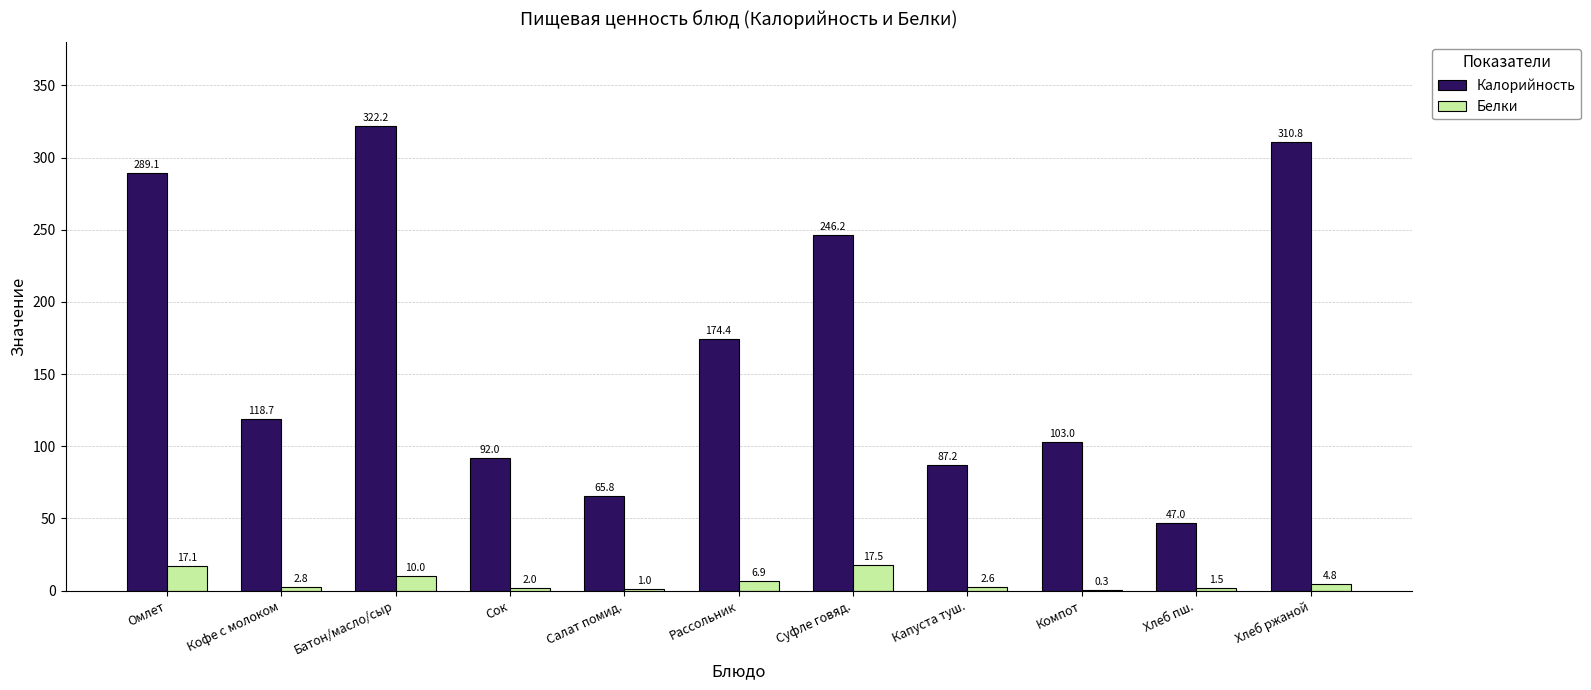

Reading right to left, transcribe all the data shown in this chart.

Калорийность: 310.8	47.0	103.0	87.2	246.2	174.4	65.8	92.0	322.2	118.7	289.1
Белки: 4.8	1.5	0.3	2.6	17.5	6.9	1.0	2.0	10.0	2.8	17.1